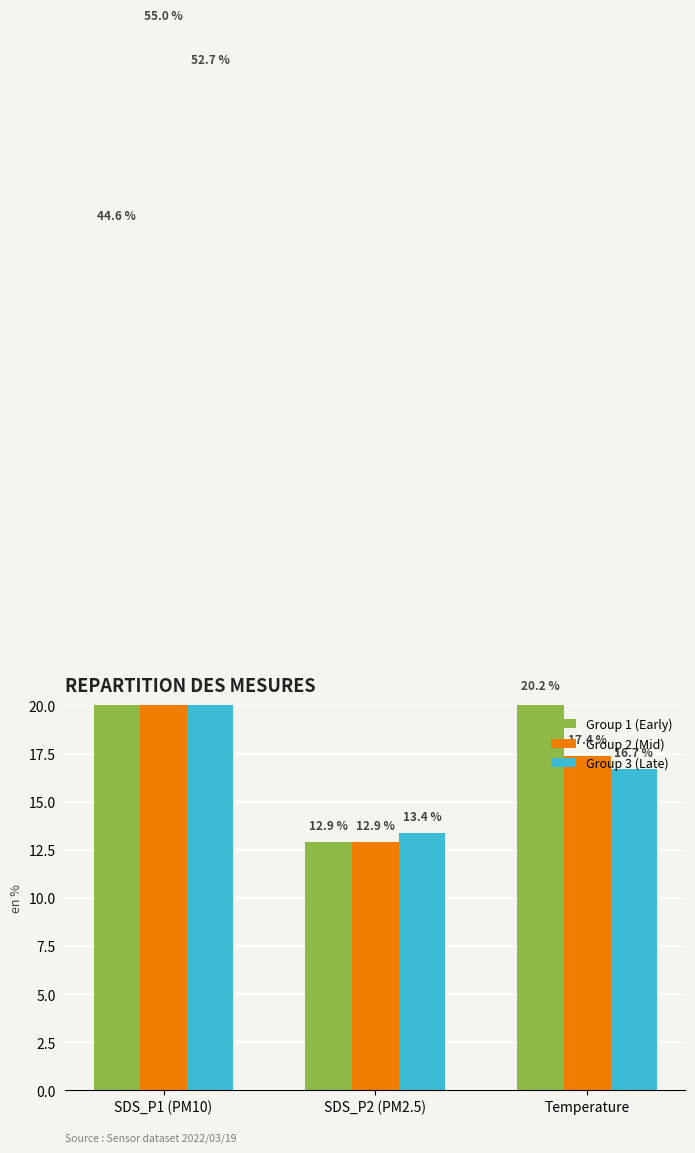

Which series has the largest range (max minus min)?

Group 2 (Mid)